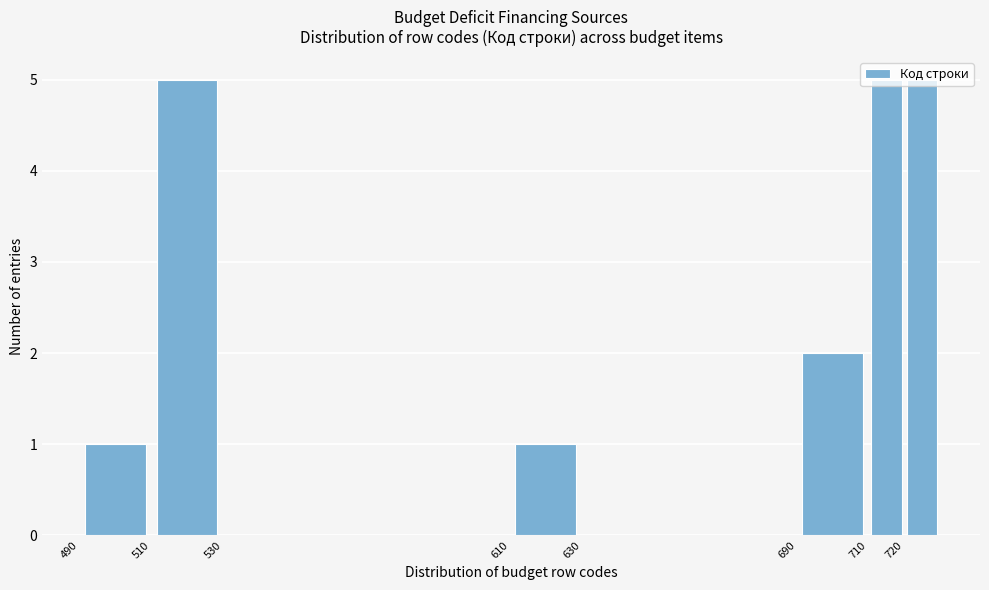

How tall is the bar that spans 720 to 730 on the x-axis? The values are not printed on the chart, so give them approximately, as read against the axis.

5